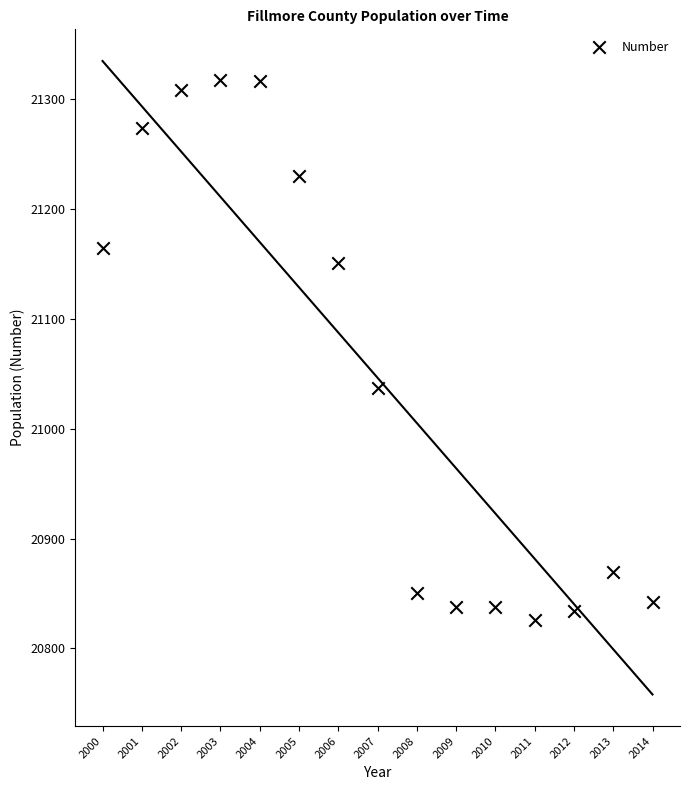

What Y value in the scatter plot is closest to 21071?

21037